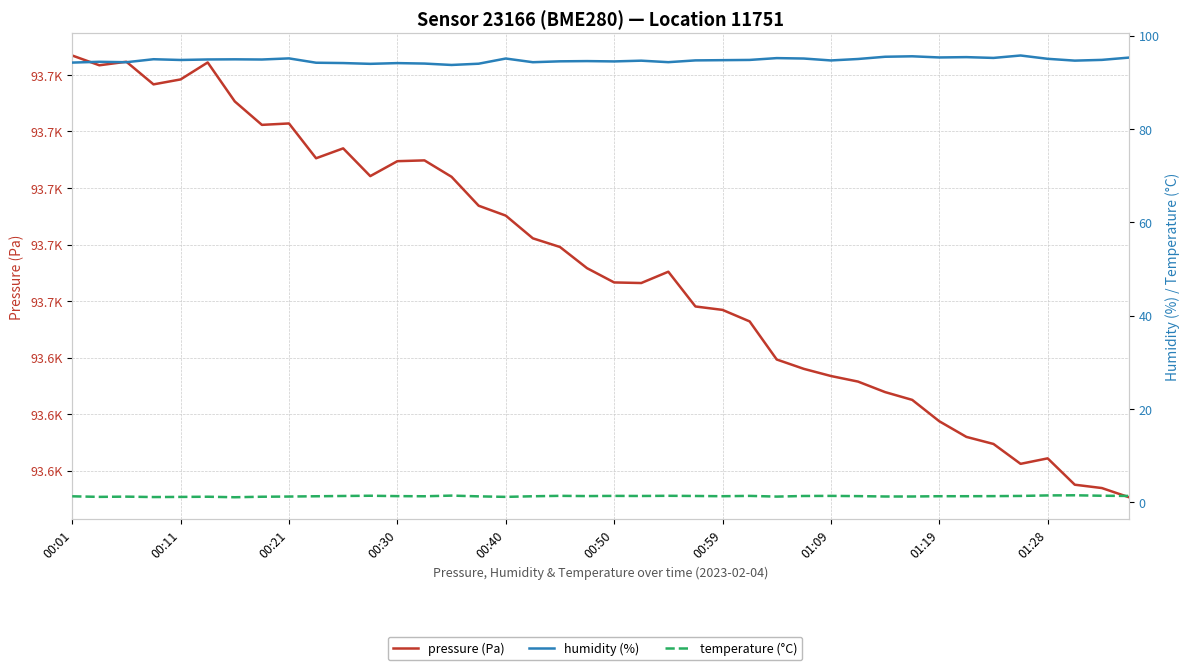

What is the difference between the second highest and second lowest values in the humidity (%) series?

1.6